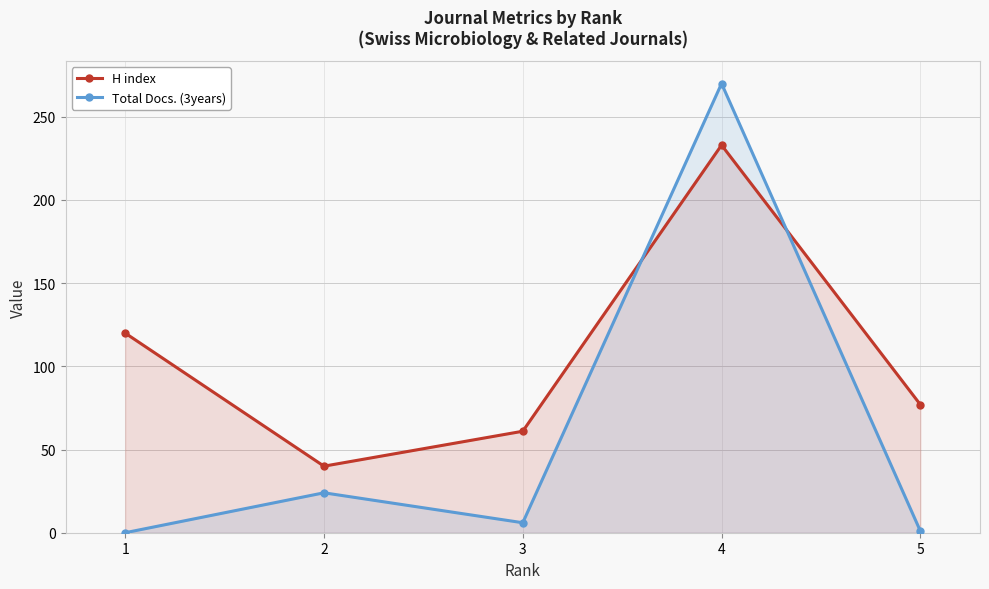

Rank the series at 3 from highest to lowest value.

H index, Total Docs. (3years)